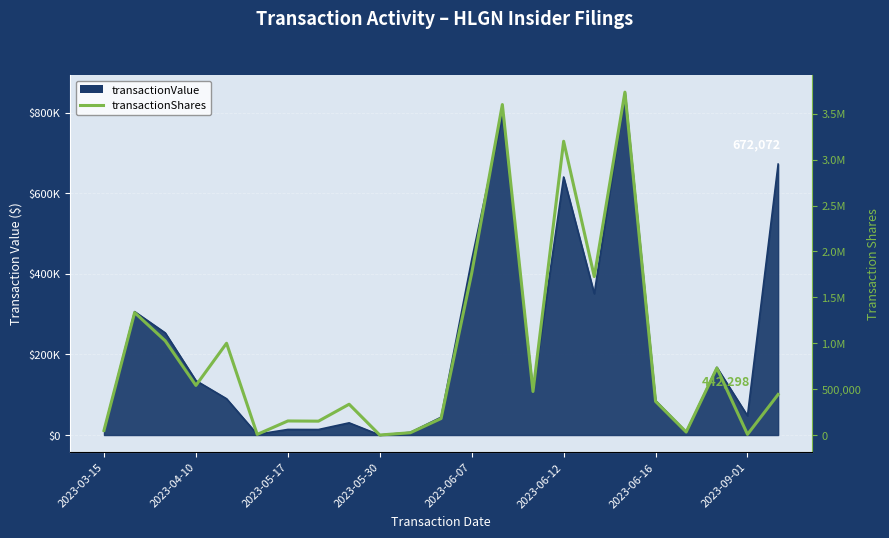

What is the minimum value shown in the chart?

300